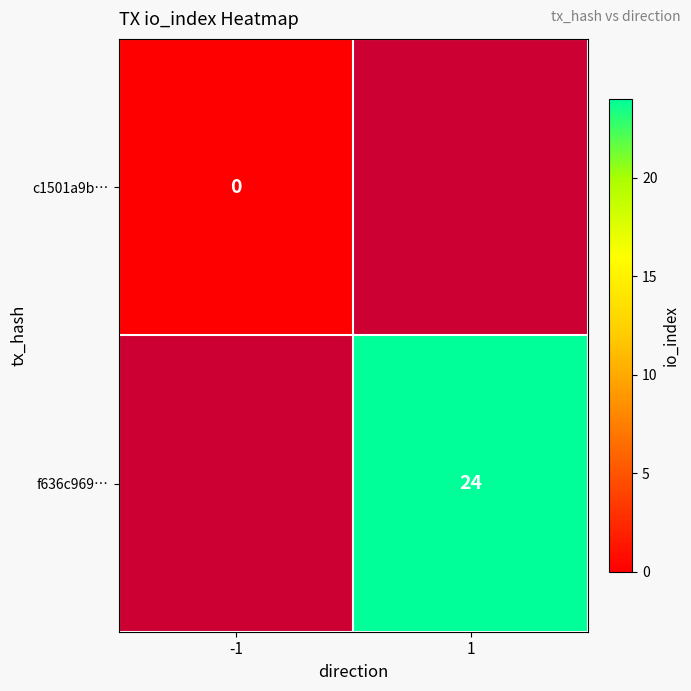

True or false: f636c969… has a value of 24 at 1.

True